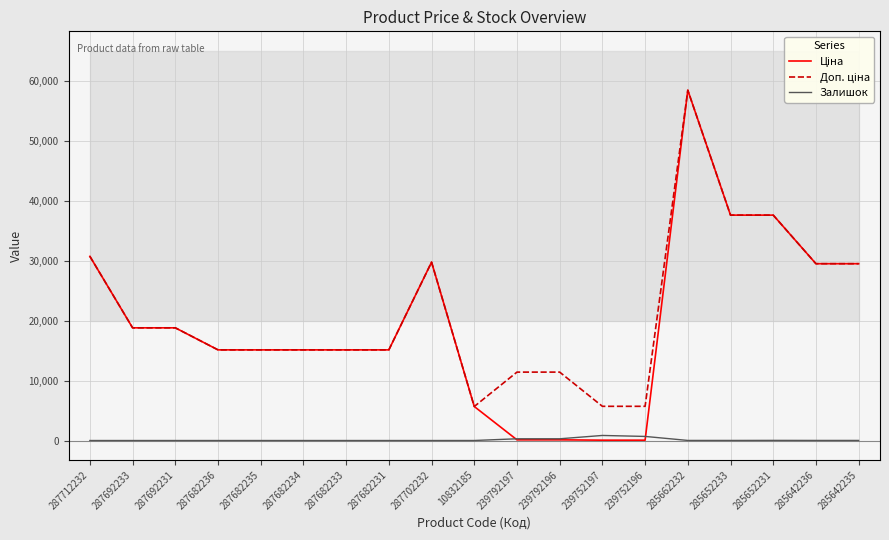

What is the difference between the Залишок values at 287692233 and 285652233?

13.0